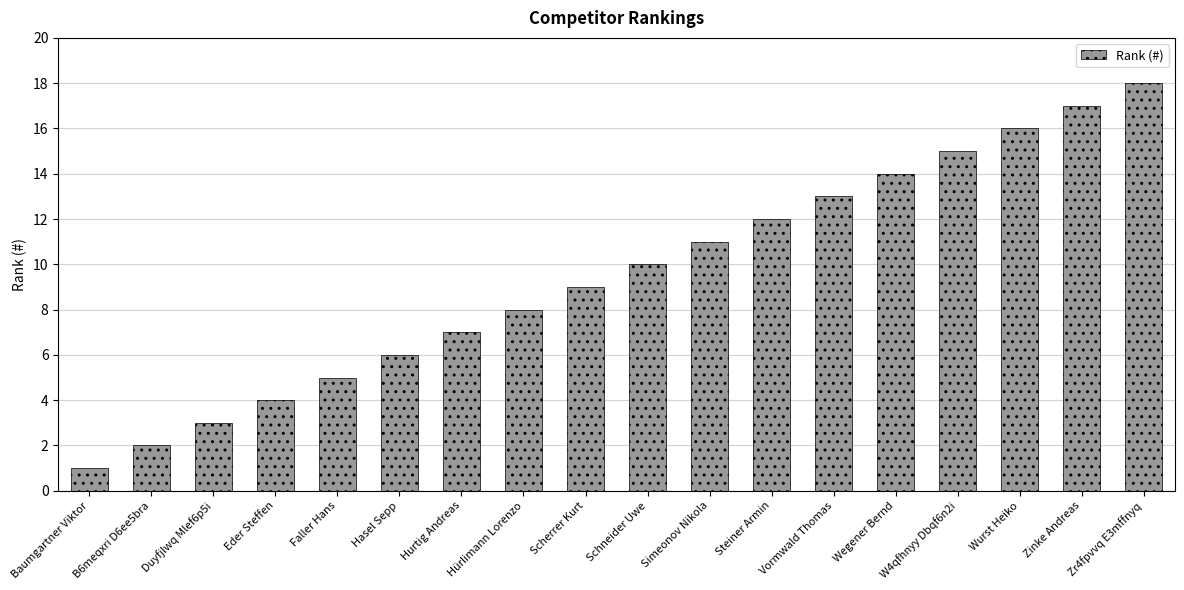

What is the difference between the second highest and minimum values?

16